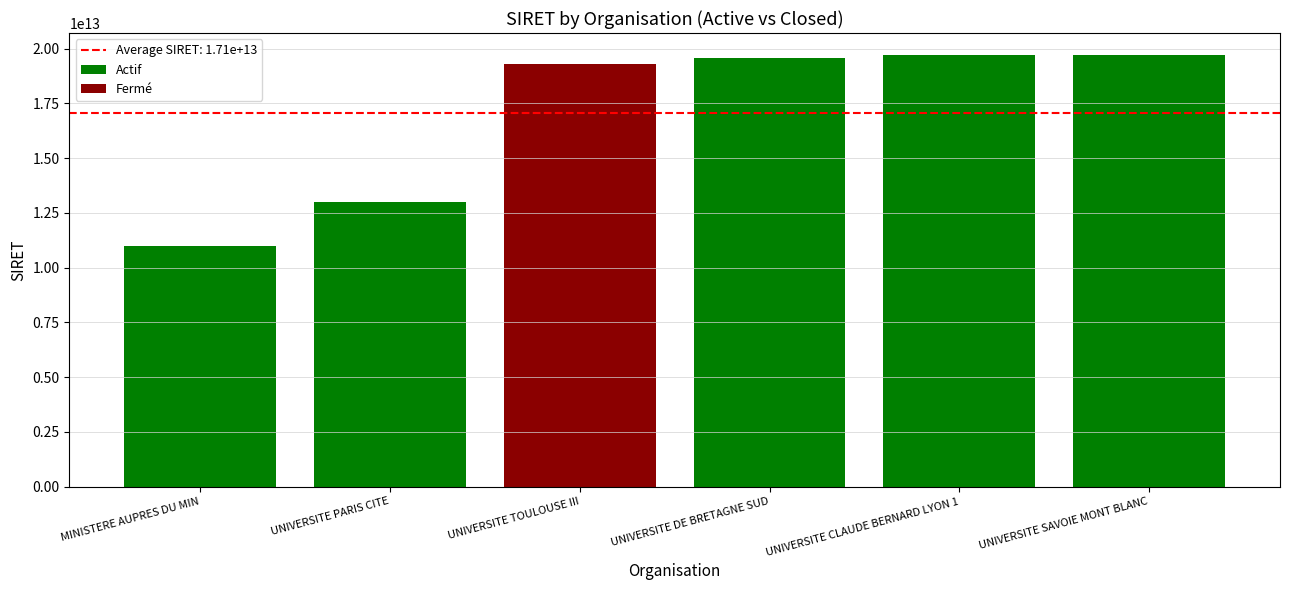

Is it true that the value at UNIVERSITE PARIS CITE is 5622471325210?

False